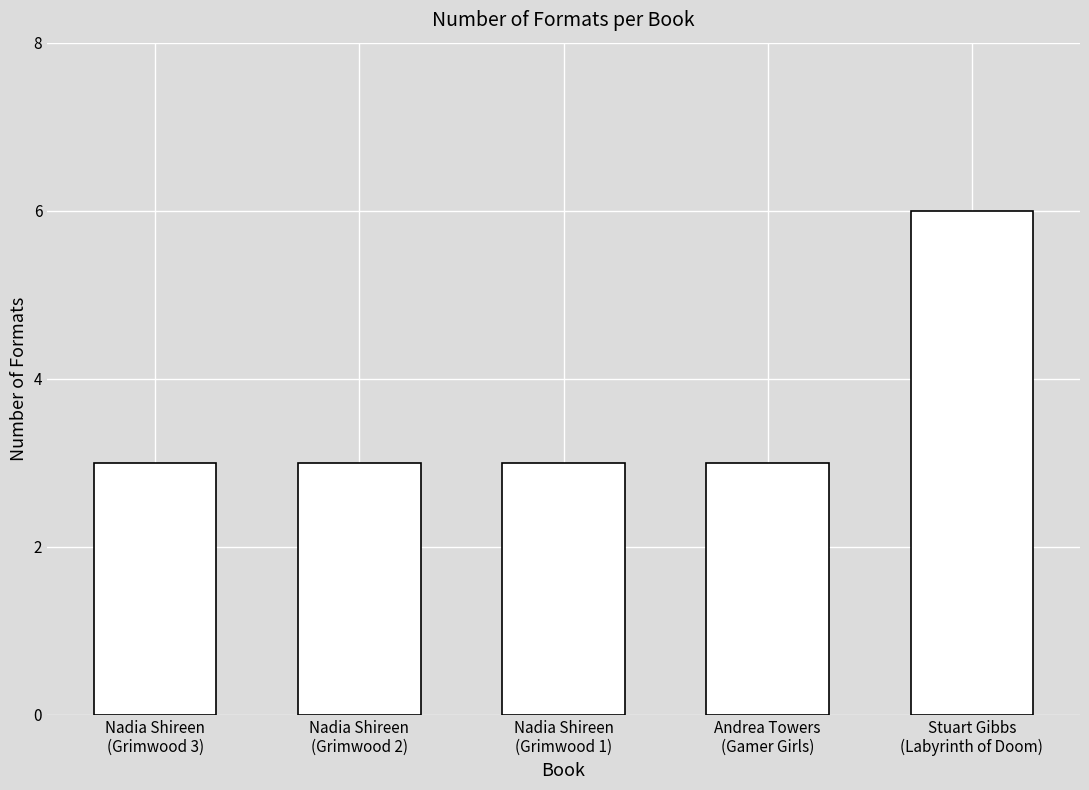

Reading left to right, what are all the values shown in this chart?

Nadia Shireen
(Grimwood 3)=3	Nadia Shireen
(Grimwood 2)=3	Nadia Shireen
(Grimwood 1)=3	Andrea Towers
(Gamer Girls)=3	Stuart Gibbs
(Labyrinth of Doom)=6